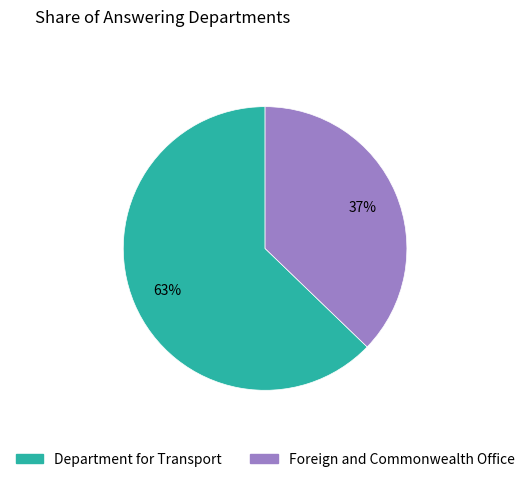

What is the ratio of the value at Foreign and Commonwealth Office to the value at Department for Transport?

0.6